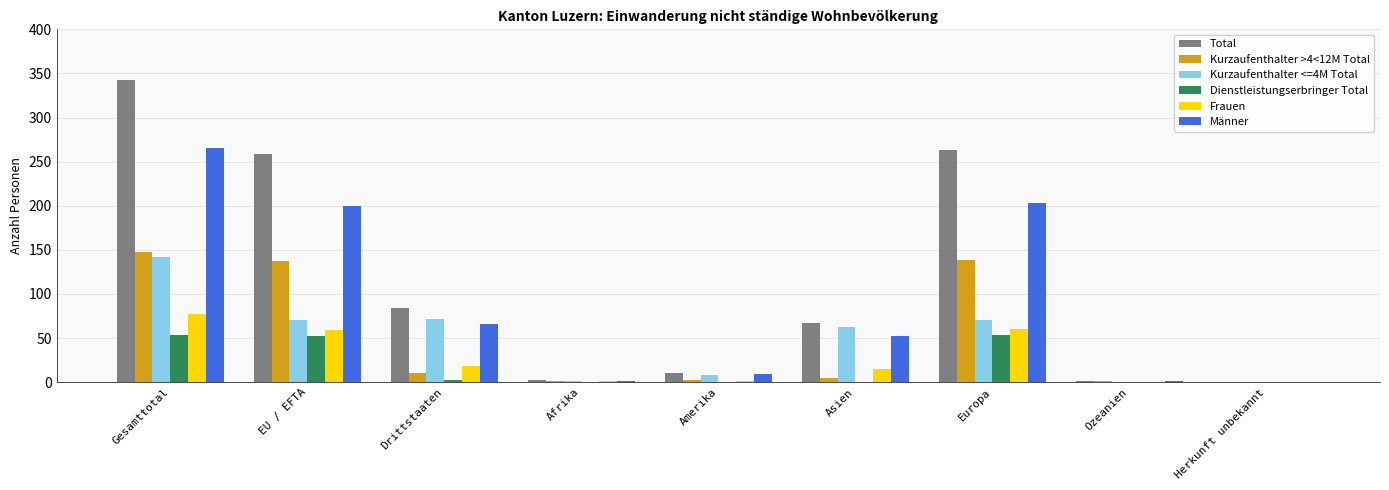

What is the maximum value shown in the chart?

343